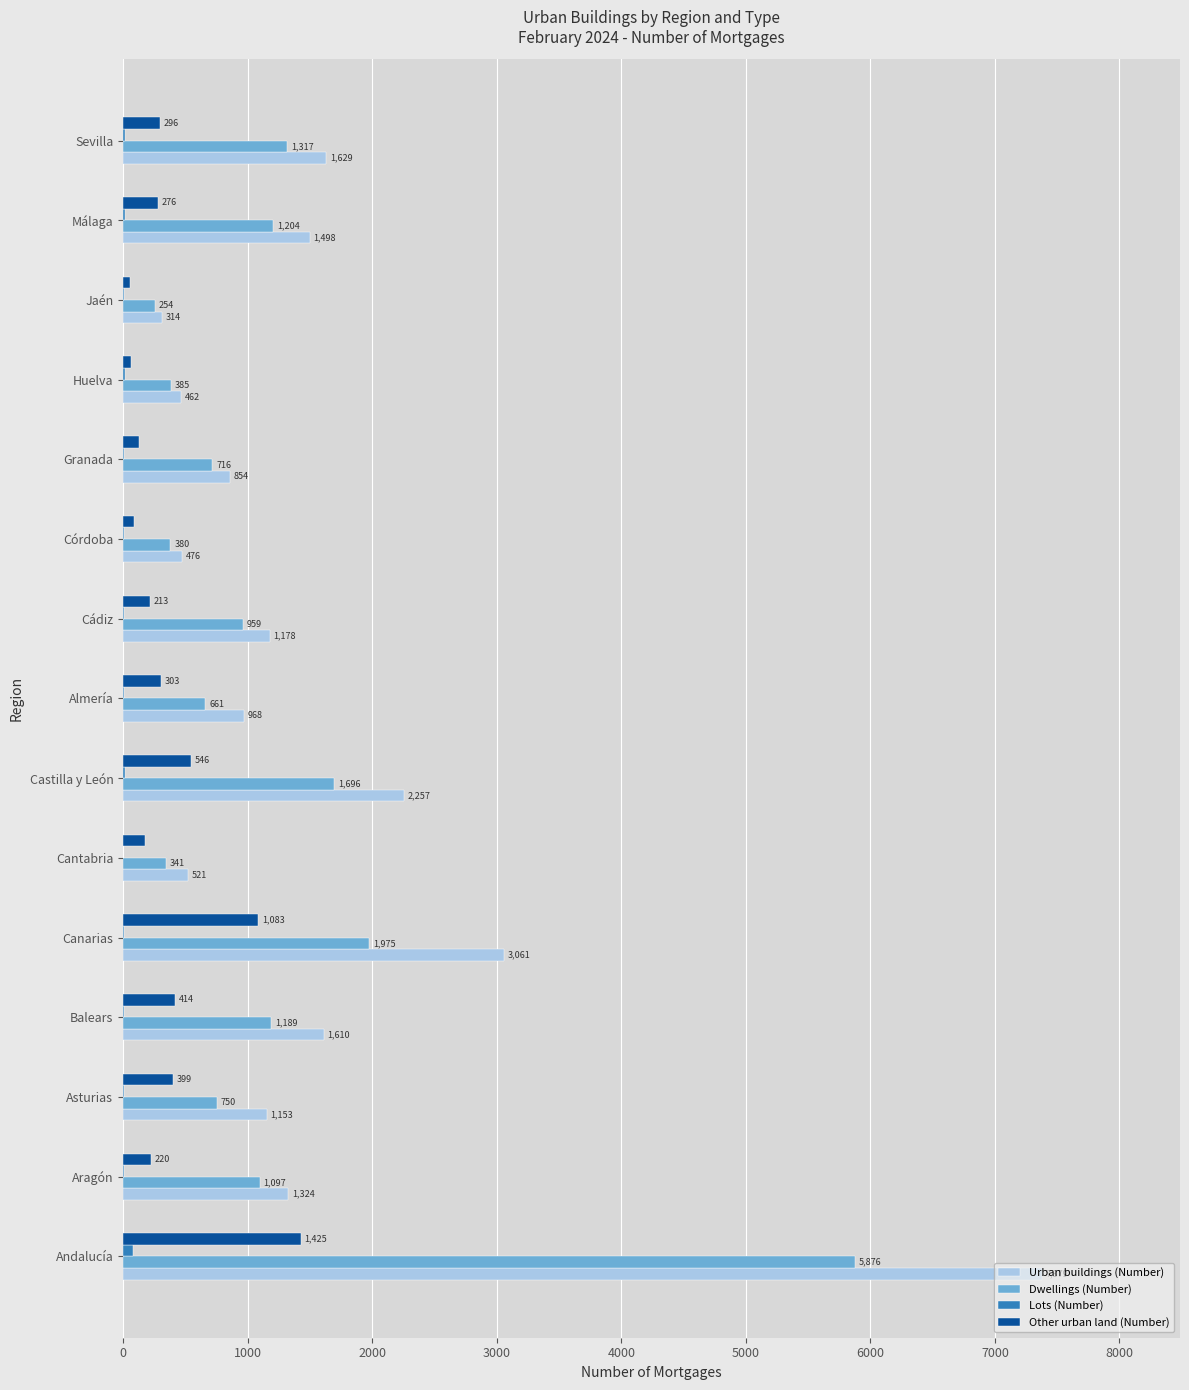

At which label does Urban buildings (Number) reach its peak?

Andalucía